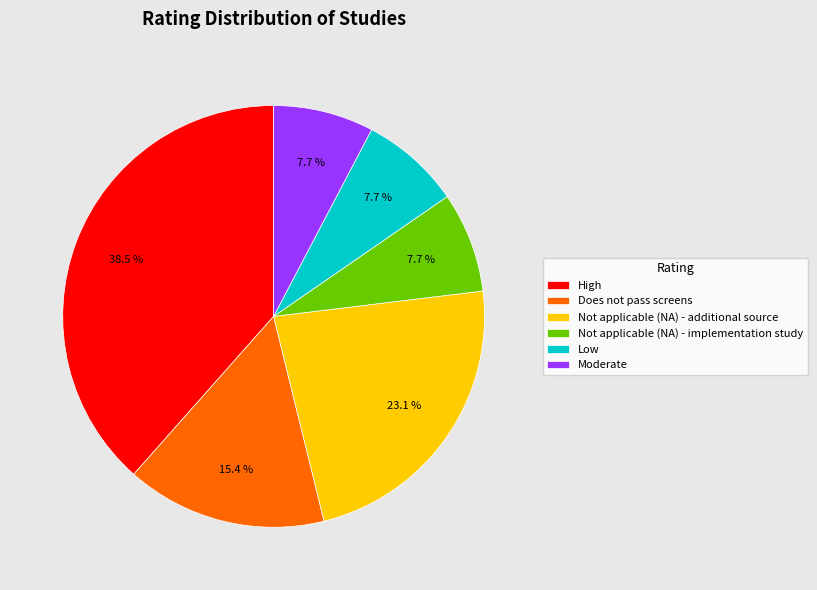

What percentage is the Low slice, to the nearest percent?

8%